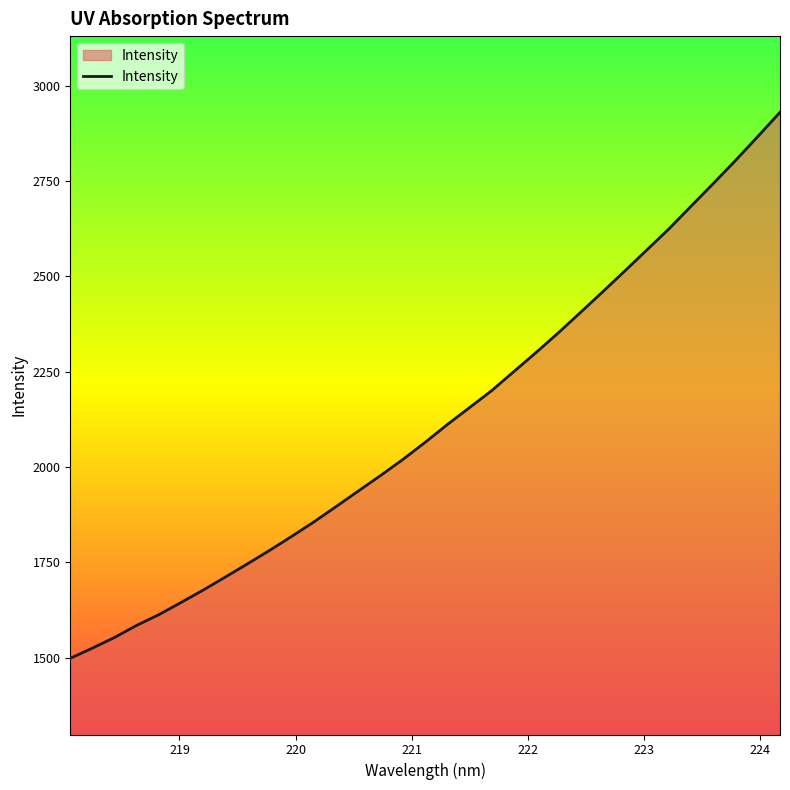

What is the greatest value displayed?

2930.7